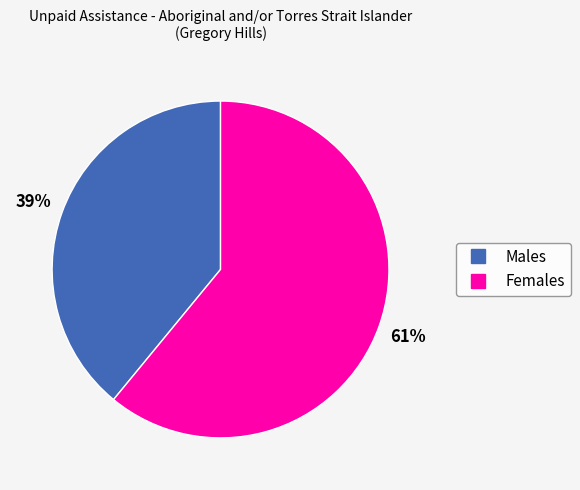

To the nearest percent, what is the combined percentage of Males and Females?

100%